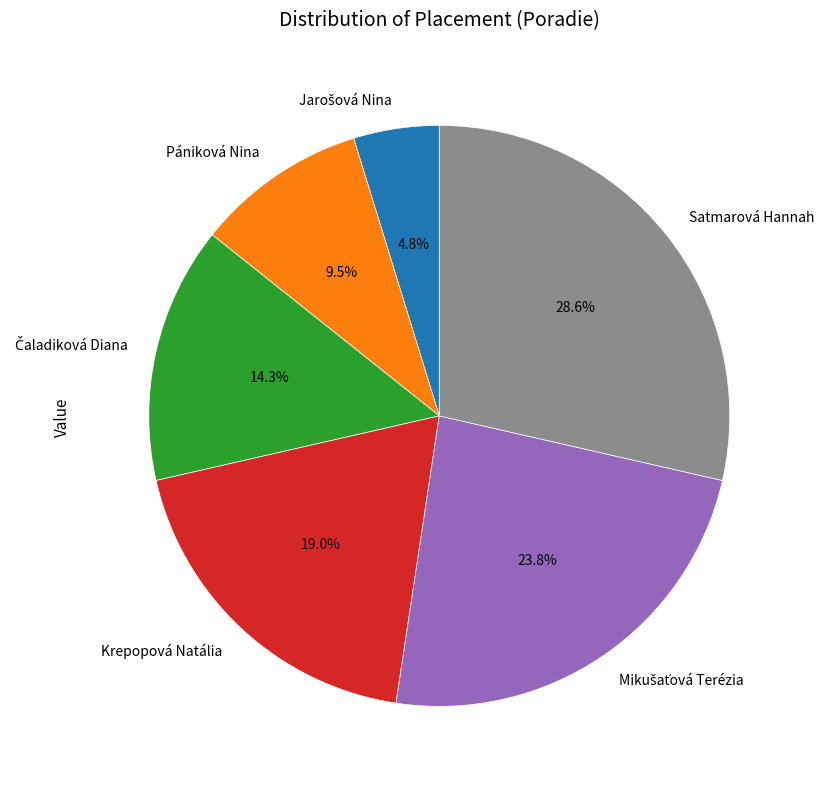

Which category has the biggest portion of the pie?

Satmarová Hannah